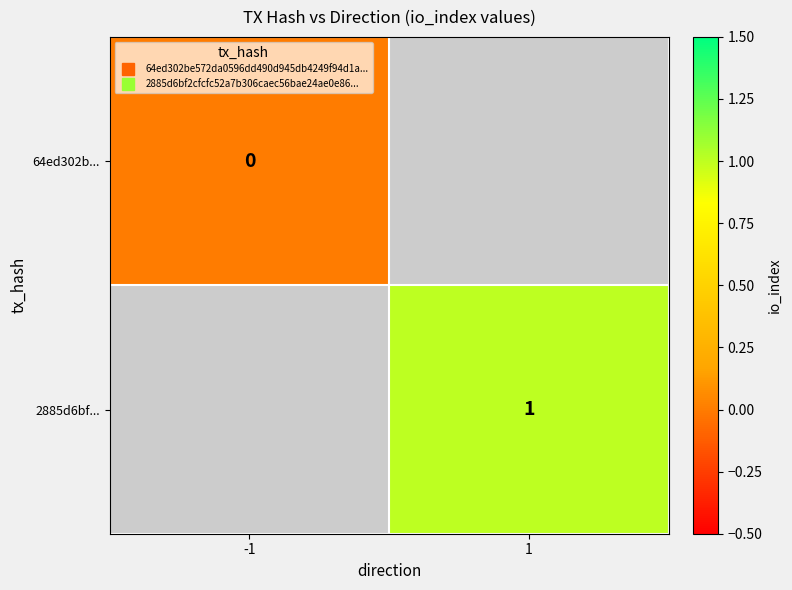

Rank the categories by 64ed302b... value from lowest to highest.

-1, 1